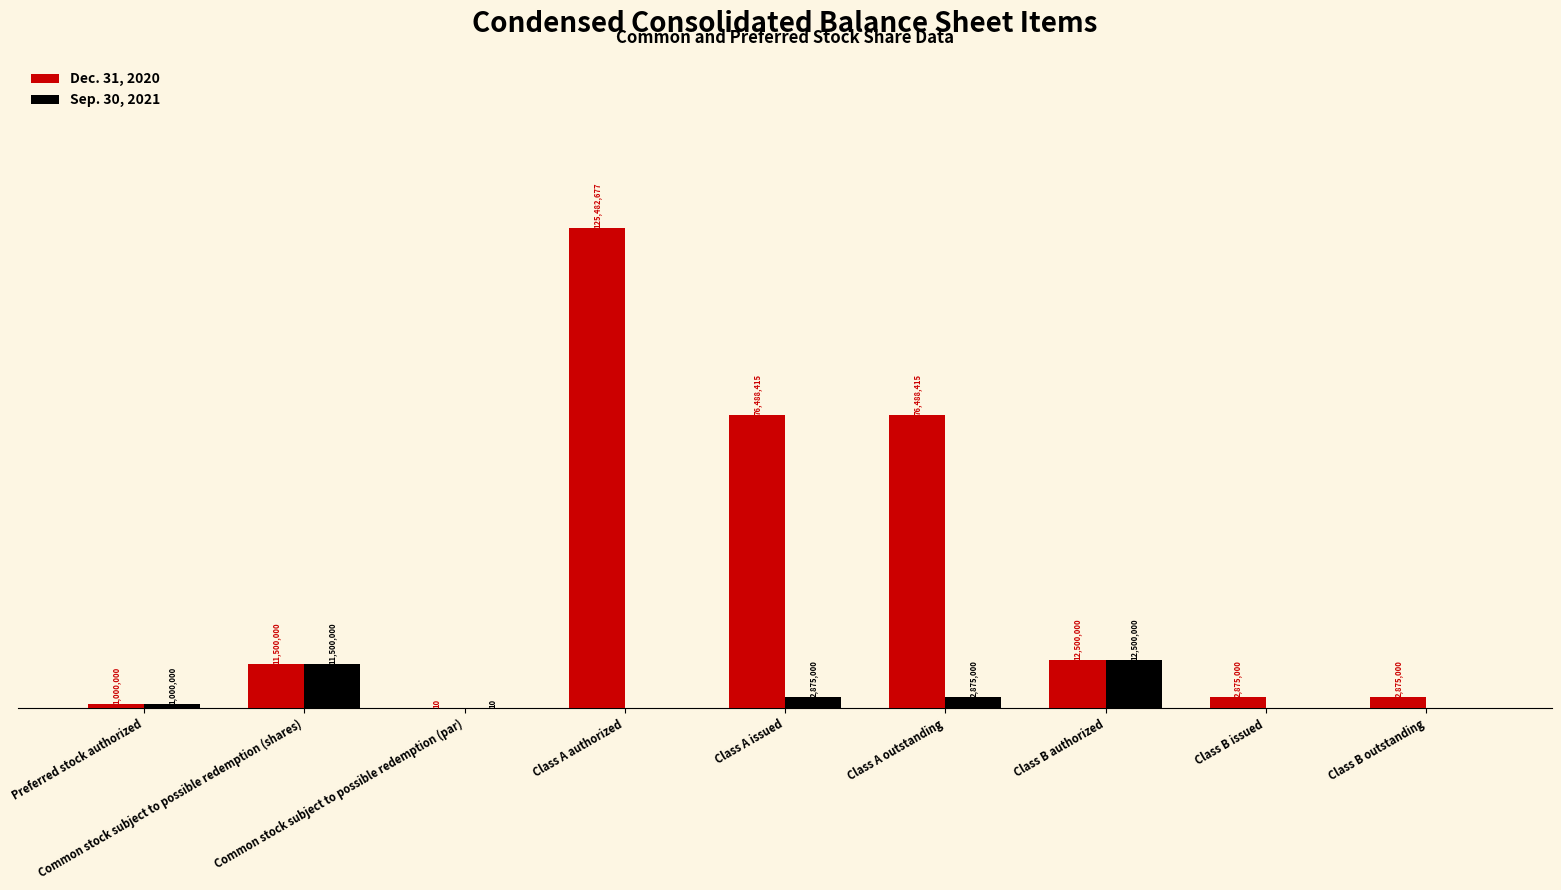

List the labels in order of Sep. 30, 2021 value, largest first.

Class B authorized, Common stock subject to possible redemption (shares), Class A issued, Class A outstanding, Preferred stock authorized, Common stock subject to possible redemption (par), Class A authorized, Class B issued, Class B outstanding